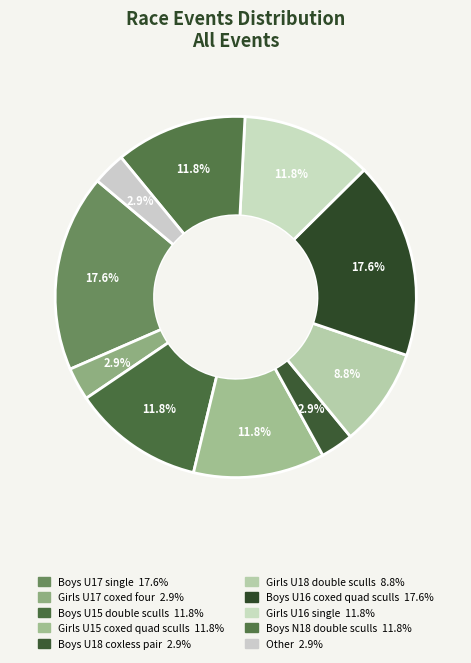

How many segments does this pie chart have?

10